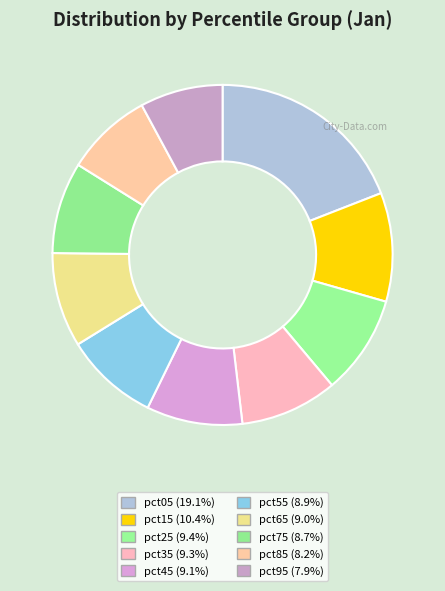

What is the total percentage of pct35 and pct45?

18.4%